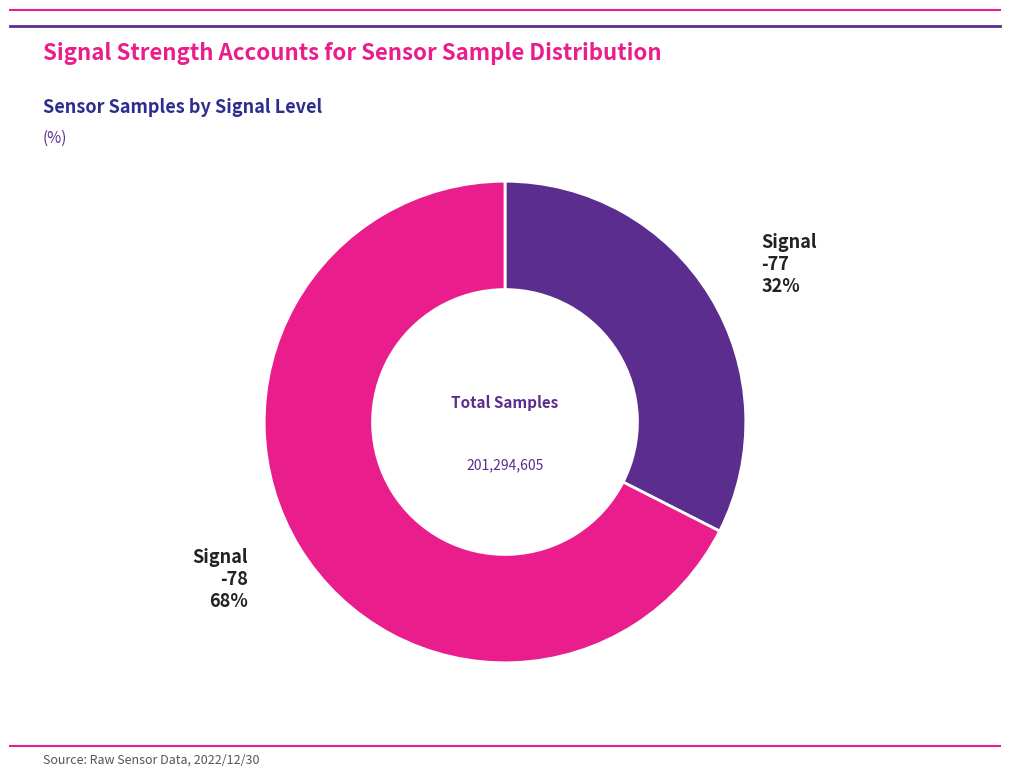

The Signal -77 slice represents 32% of the pie. True or false?

True